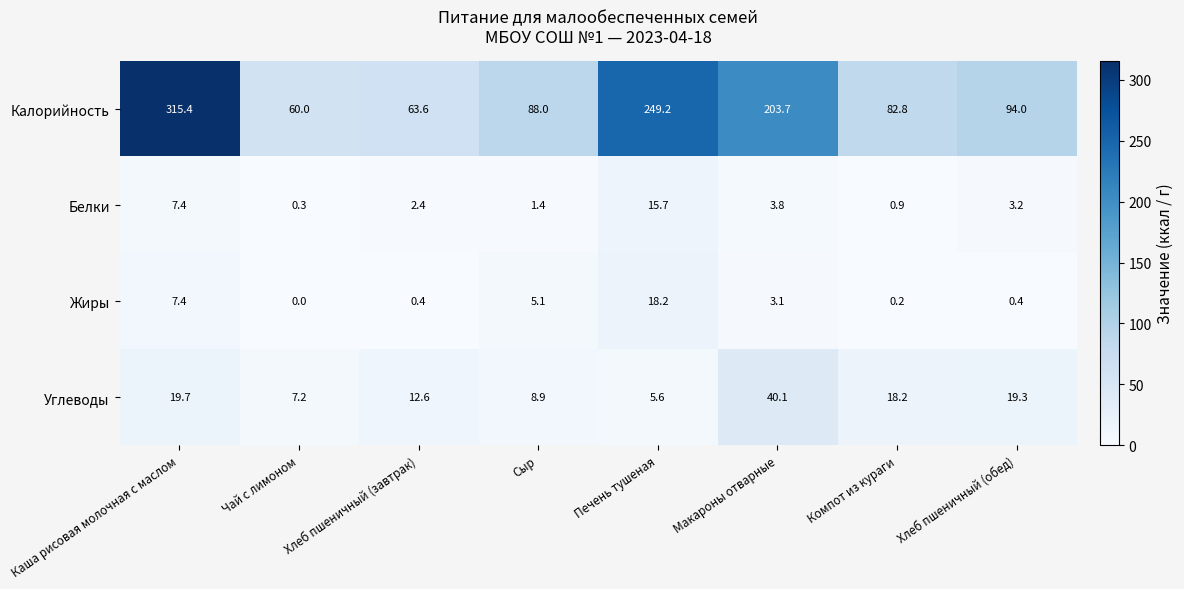

At which category does the chart reach its minimum across all series?

Чай с лимоном